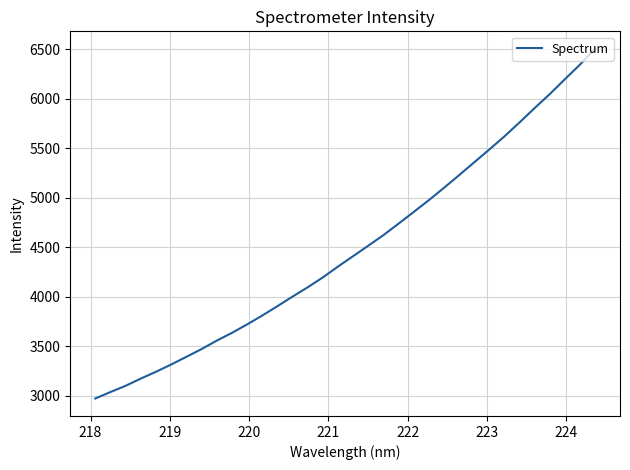

What is the sum of all values?

152604.4